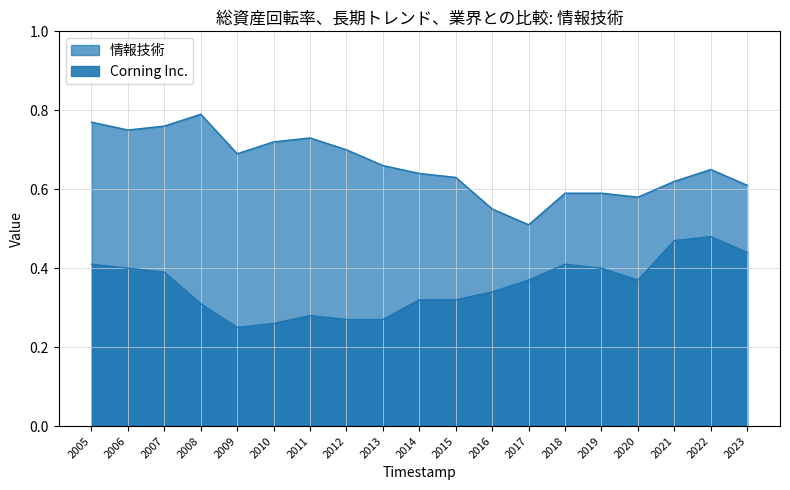

What is the difference between the maximum and minimum values in the 情報技術 series?

0.3